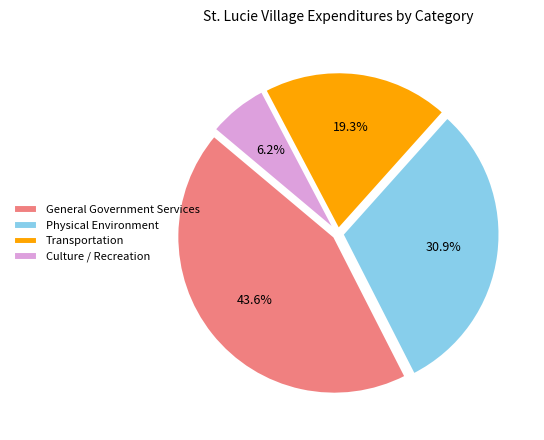

Combined, what portion of the pie is Physical Environment and Transportation?

50.2%